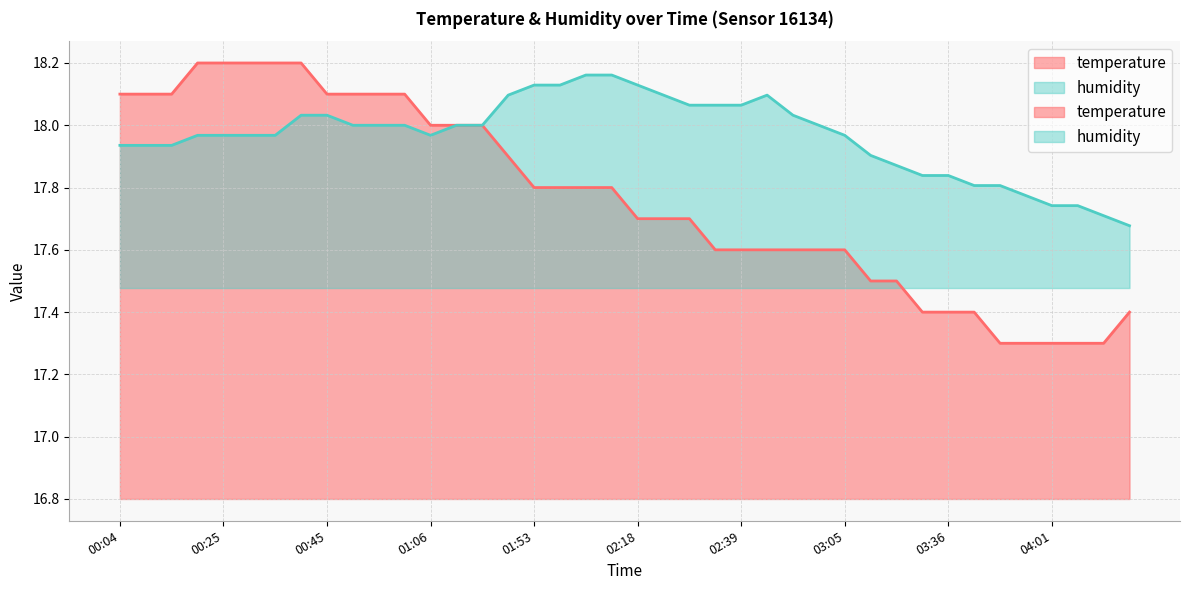

Which series changed the most between 00:30 and 00:40?

humidity